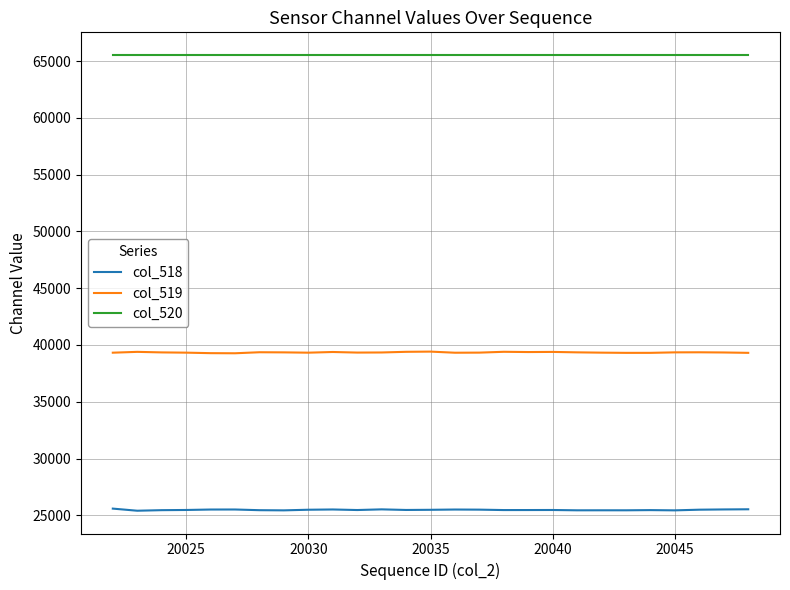

Rank the series by their average value, from lowest to highest.

col_518, col_519, col_520